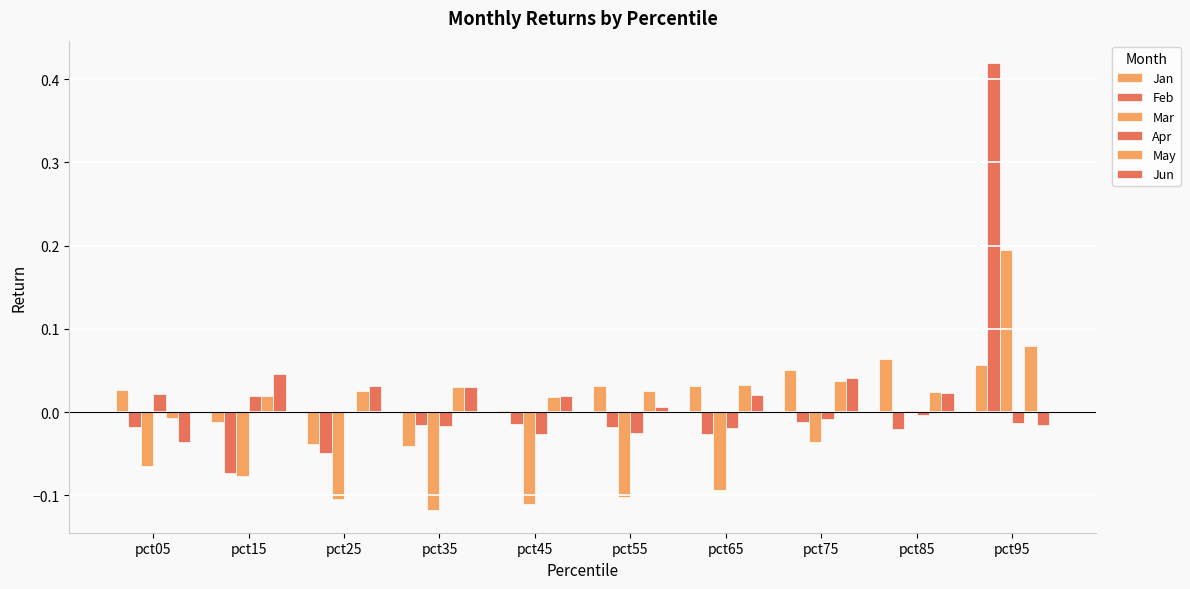

Are the bars horizontal?

No